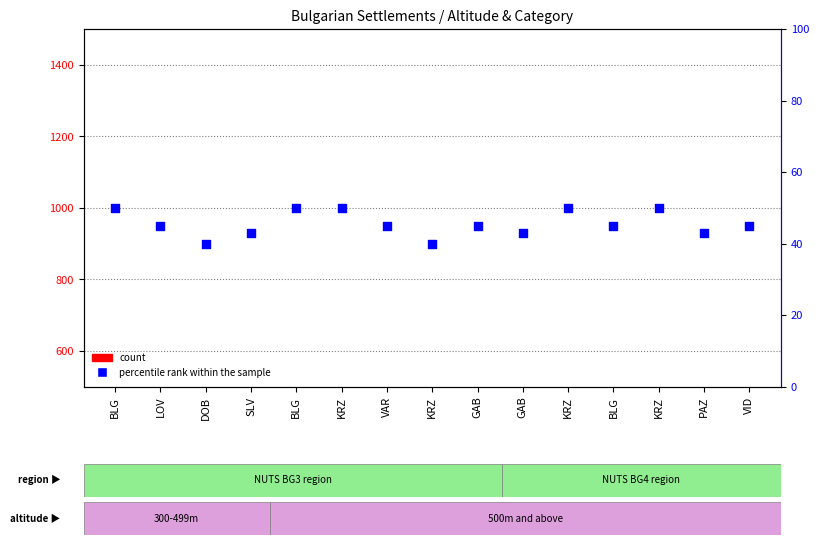

At which category is the sum across all series the highest?

BLG